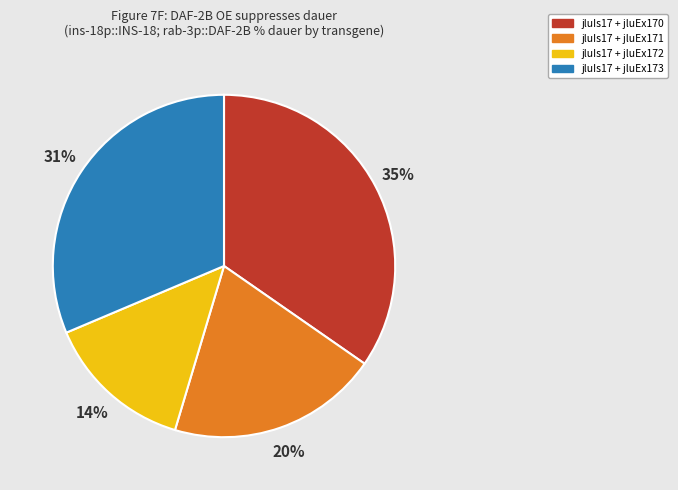

Does jluIs17 + jluEx173 account for over 50% of the chart?

No